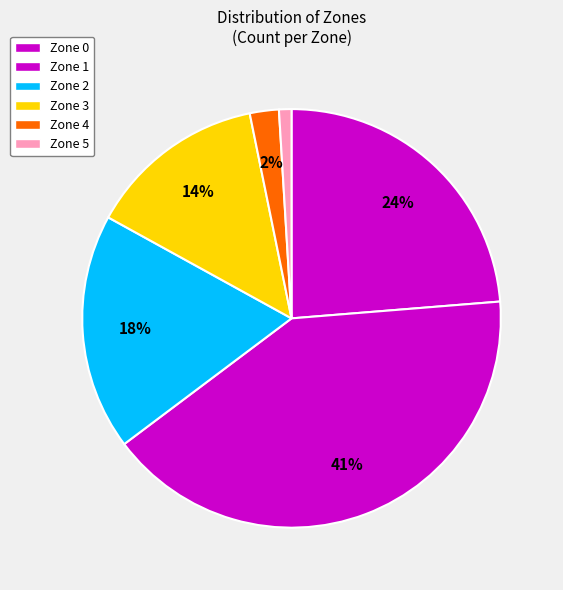

Does any single category account for the majority?

No